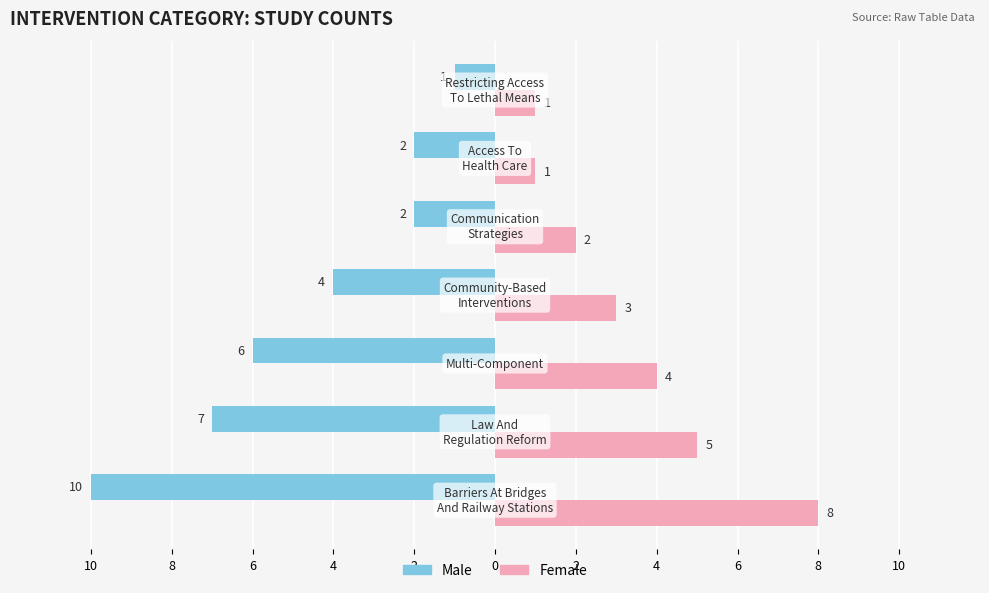

Which series has the widest spread of values?

Male